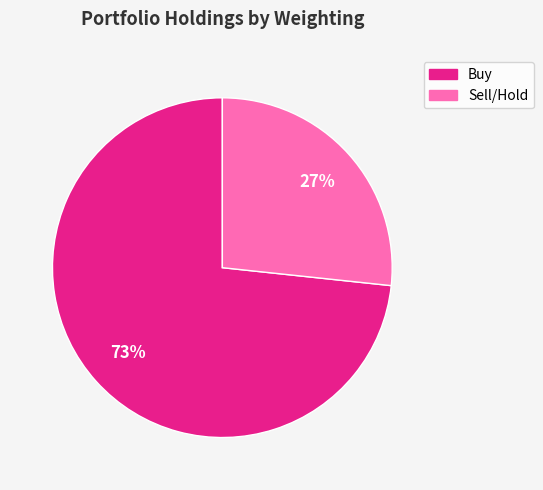

To the nearest percent, what is the average slice percentage?

50%